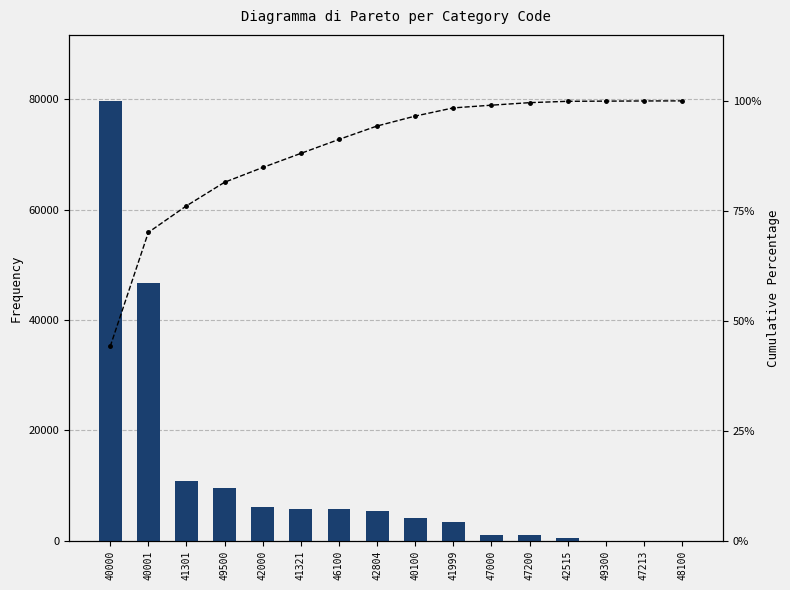

List the series in order of their overall mean, lowest first.

Cumulative %, Frequency